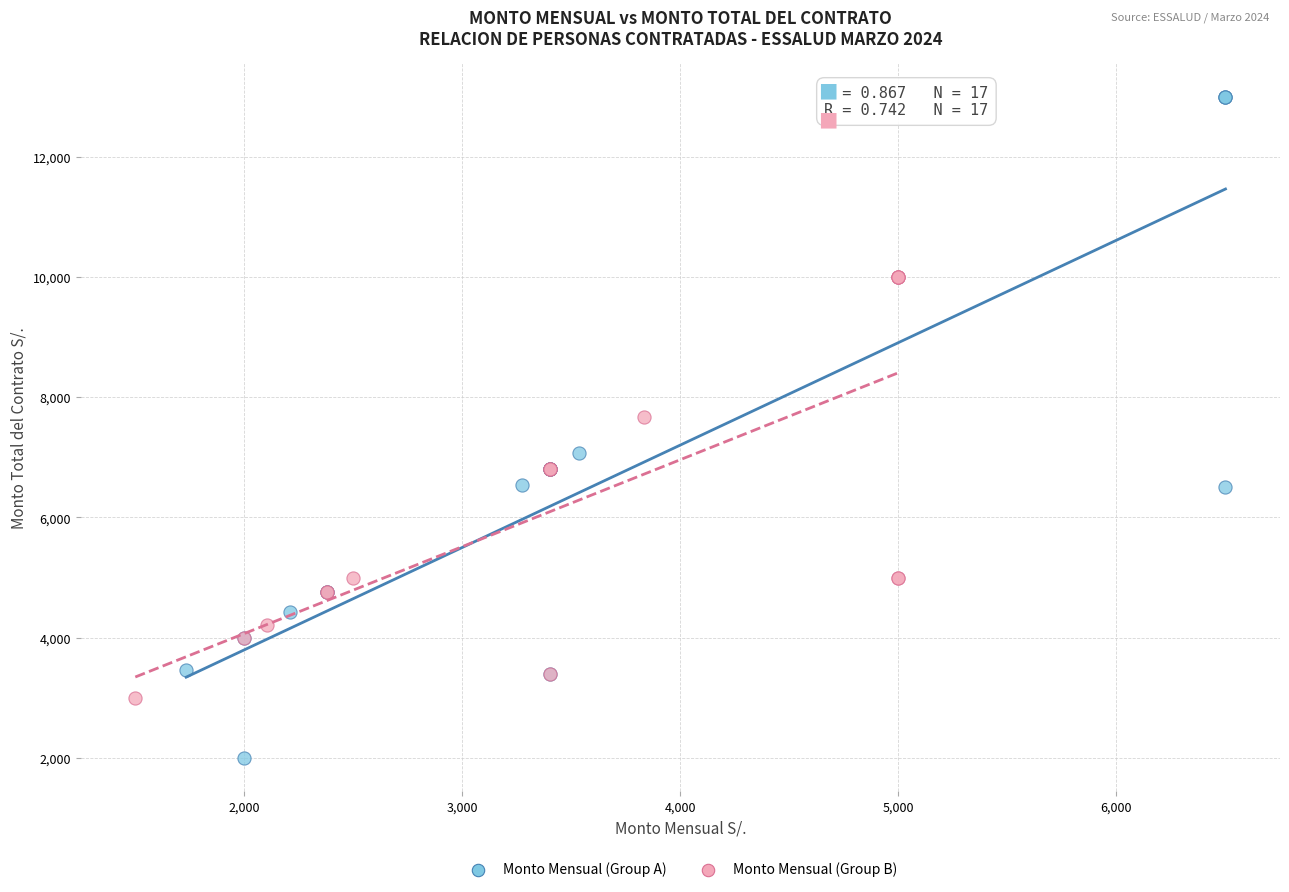

Which series reaches the maximum Y coordinate?

Monto Mensual (Group A)